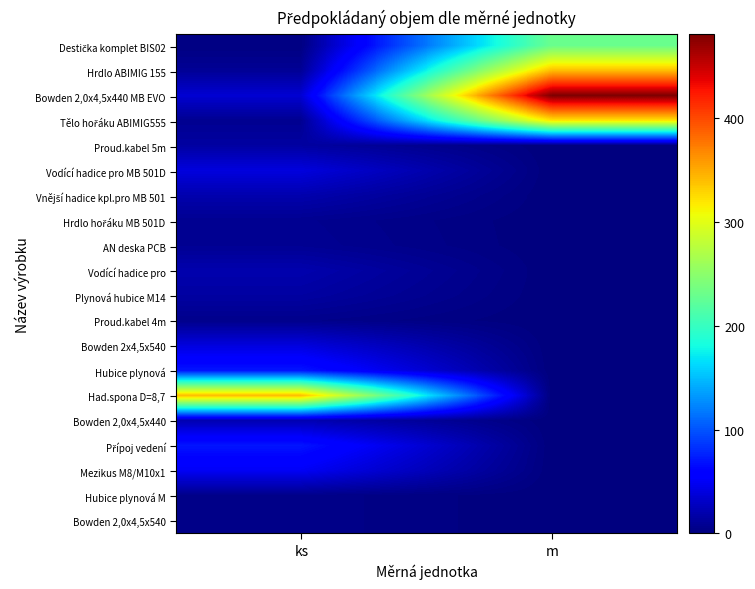

What is the difference between the highest and lowest values at ks?

338